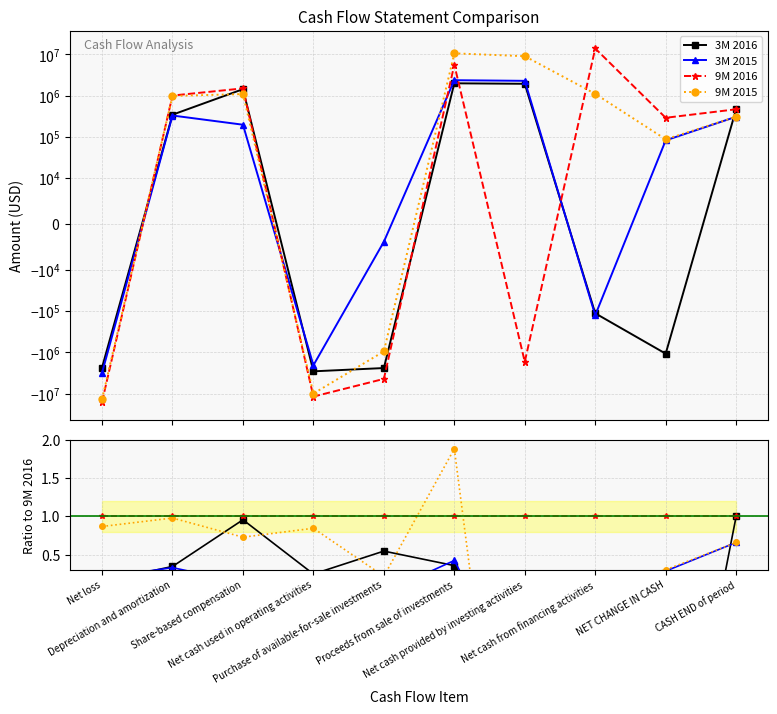

True or false: 9M 2015 has a value of 0.1 at NET CHANGE IN CASH.

False